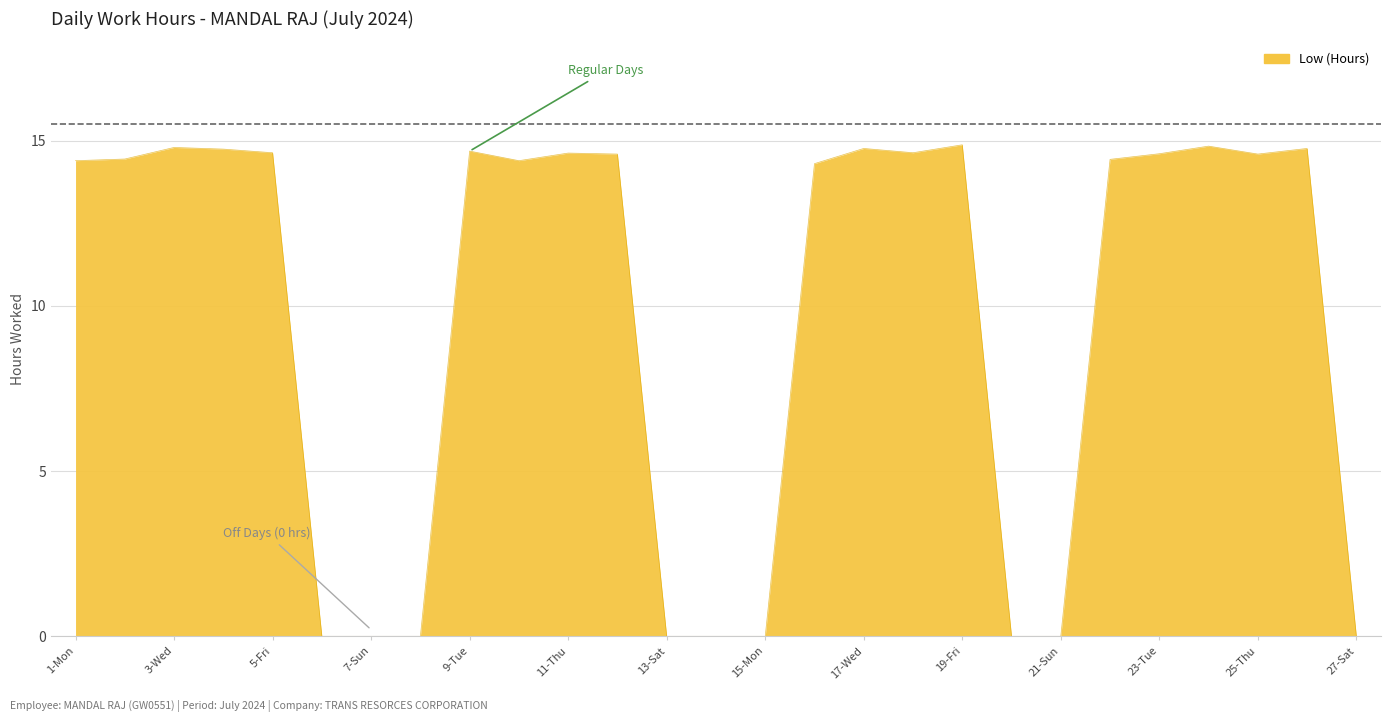

What is the maximum value shown in the chart?

14.9